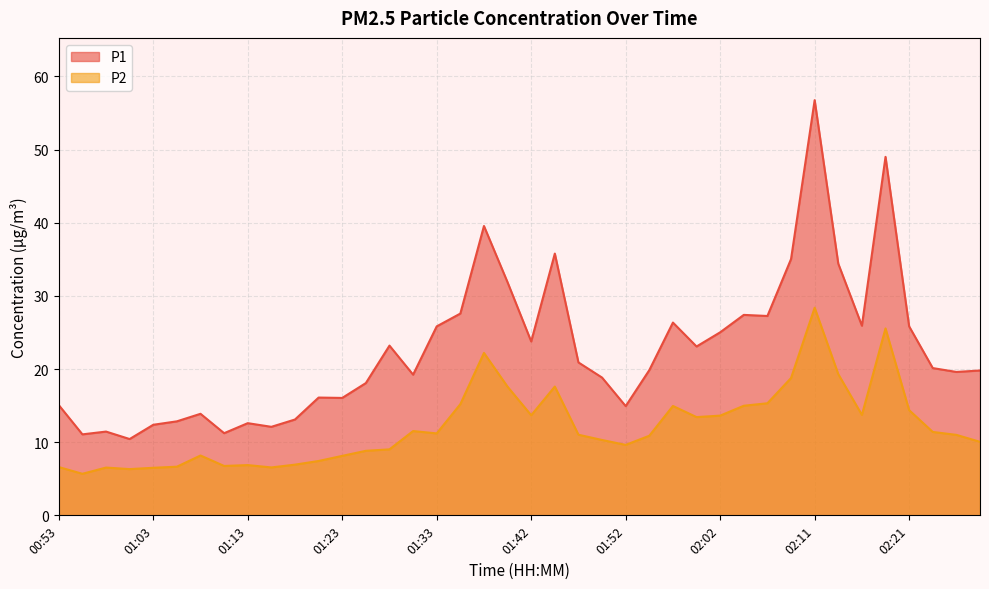

At which label does P2 reach its minimum?

00:56